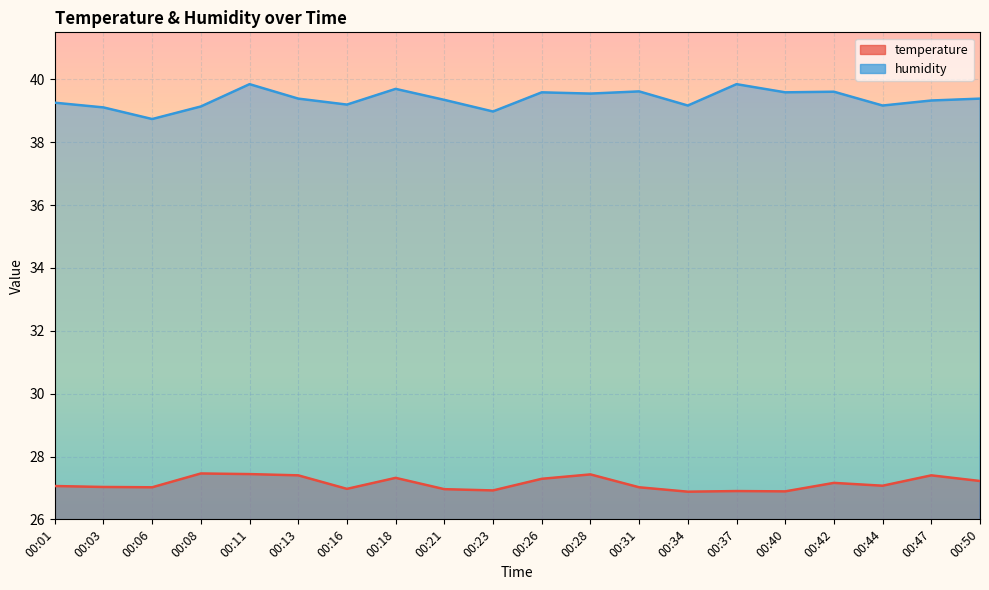

Which series changed the most between 00:34 and 00:50?

temperature